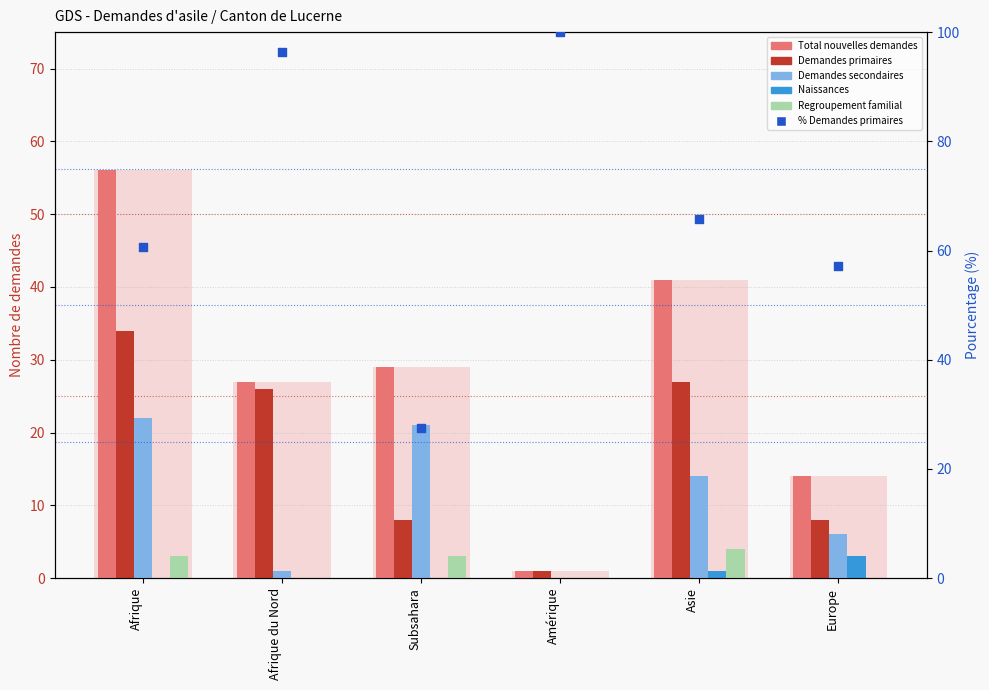

Which series has the largest total across all categories?

% Demandes primaires